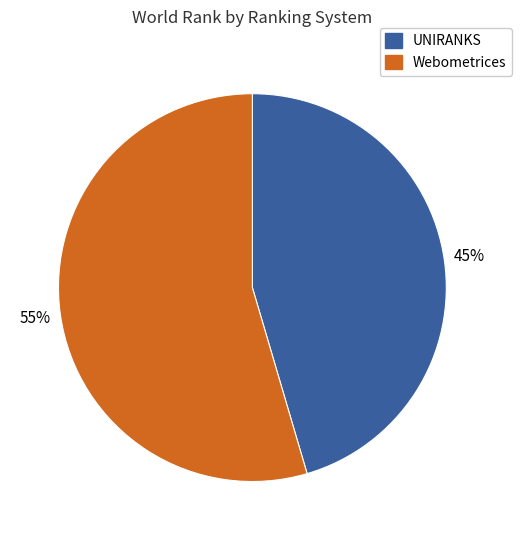

Does any single category account for the majority?

Yes